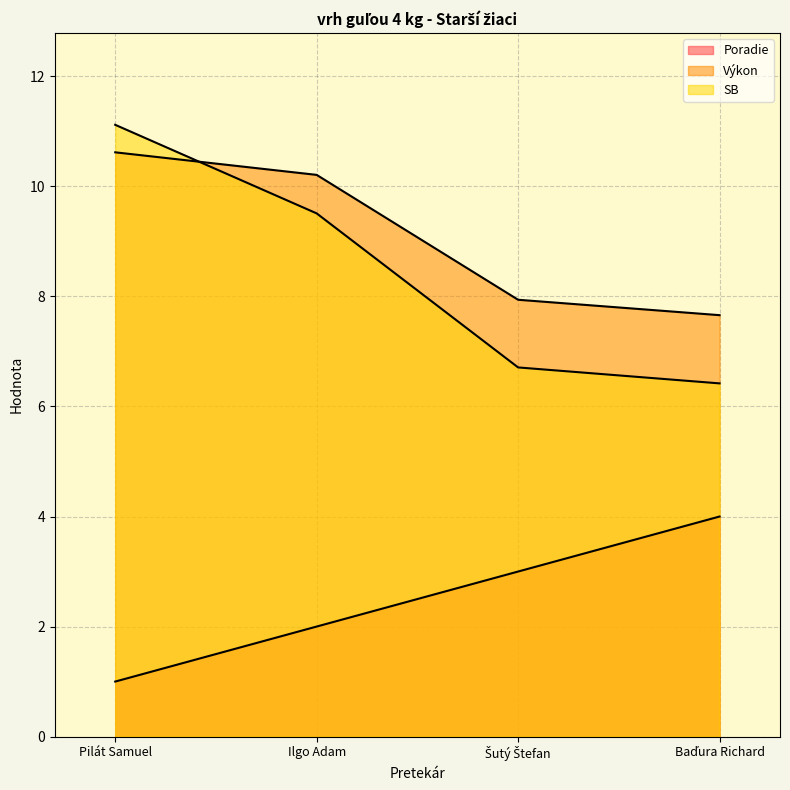

Reading right to left, transcribe all the data shown in this chart.

Poradie: Baďura Richard=4.0	Šutý Štefan=3.0	Ilgo Adam=2.0	Pilát Samuel=1.0
Výkon: Baďura Richard=7.7	Šutý Štefan=7.9	Ilgo Adam=10.2	Pilát Samuel=10.6
SB: Baďura Richard=6.4	Šutý Štefan=6.7	Ilgo Adam=9.5	Pilát Samuel=11.1